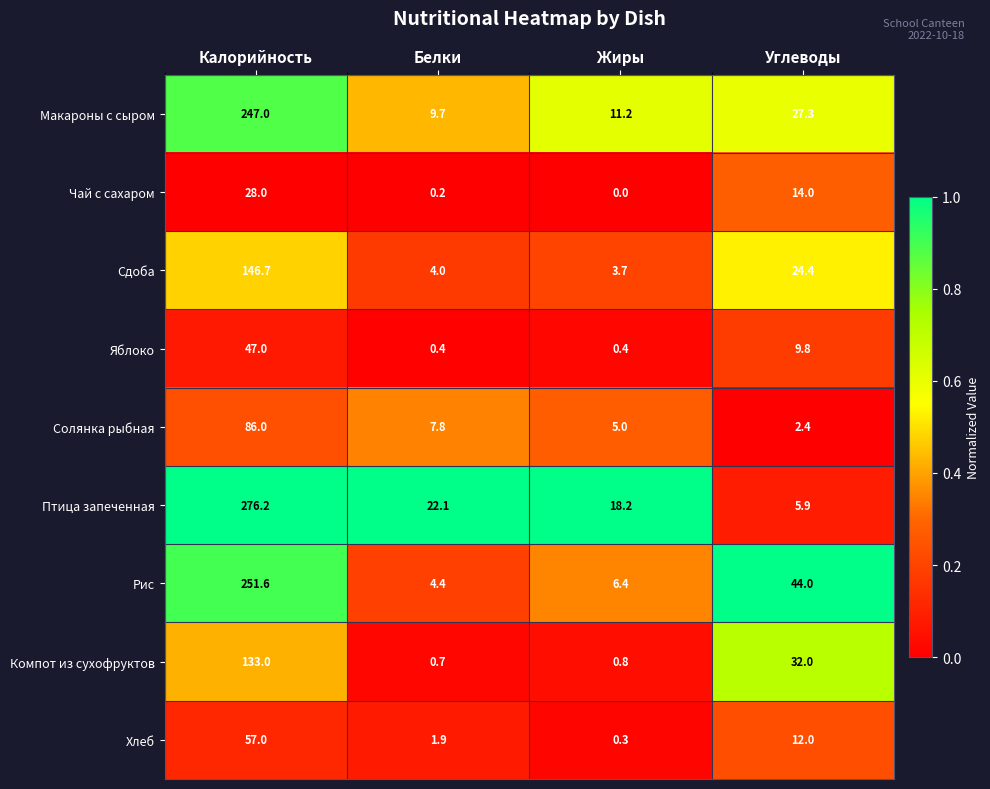

Which series has the largest range (max minus min)?

Птица запеченная